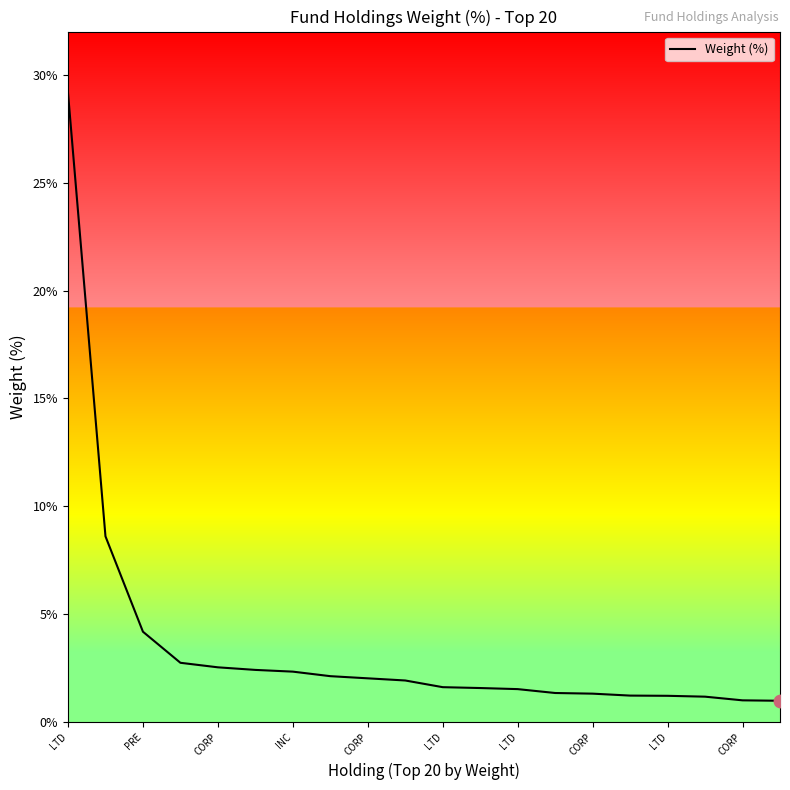

What is the greatest value displayed?

29.2